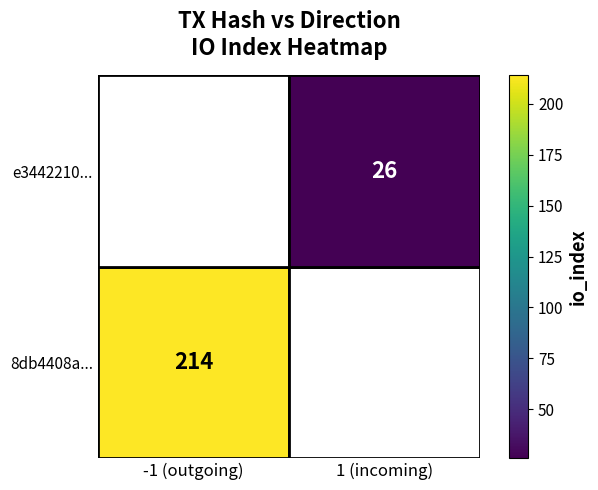

The e3442210... series shows 14 at 1 (incoming). True or false?

False